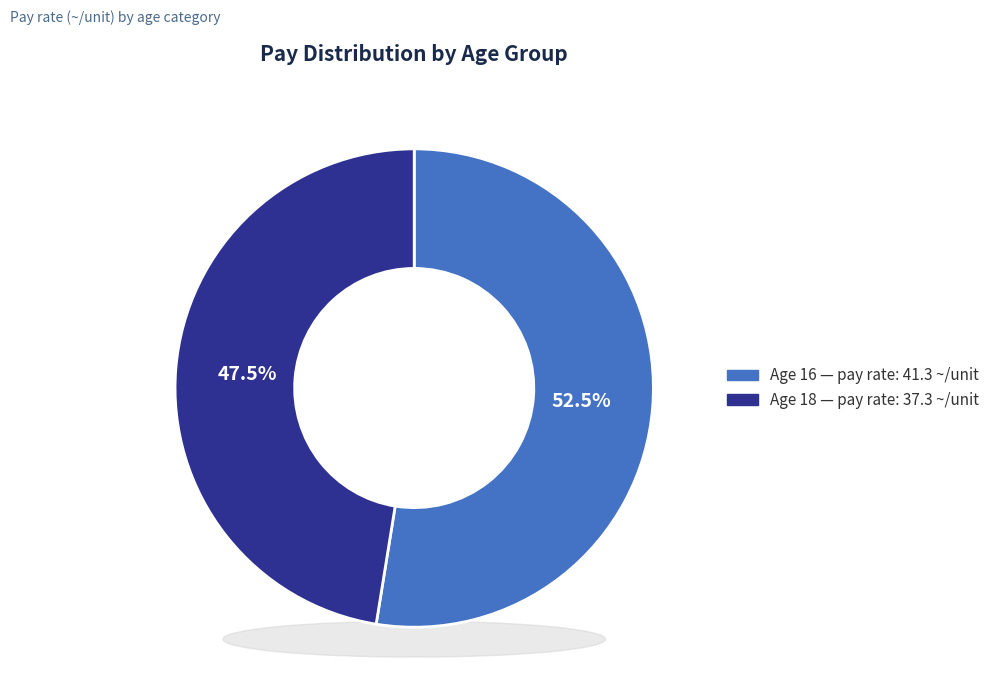

Does 16 account for over 50% of the chart?

Yes